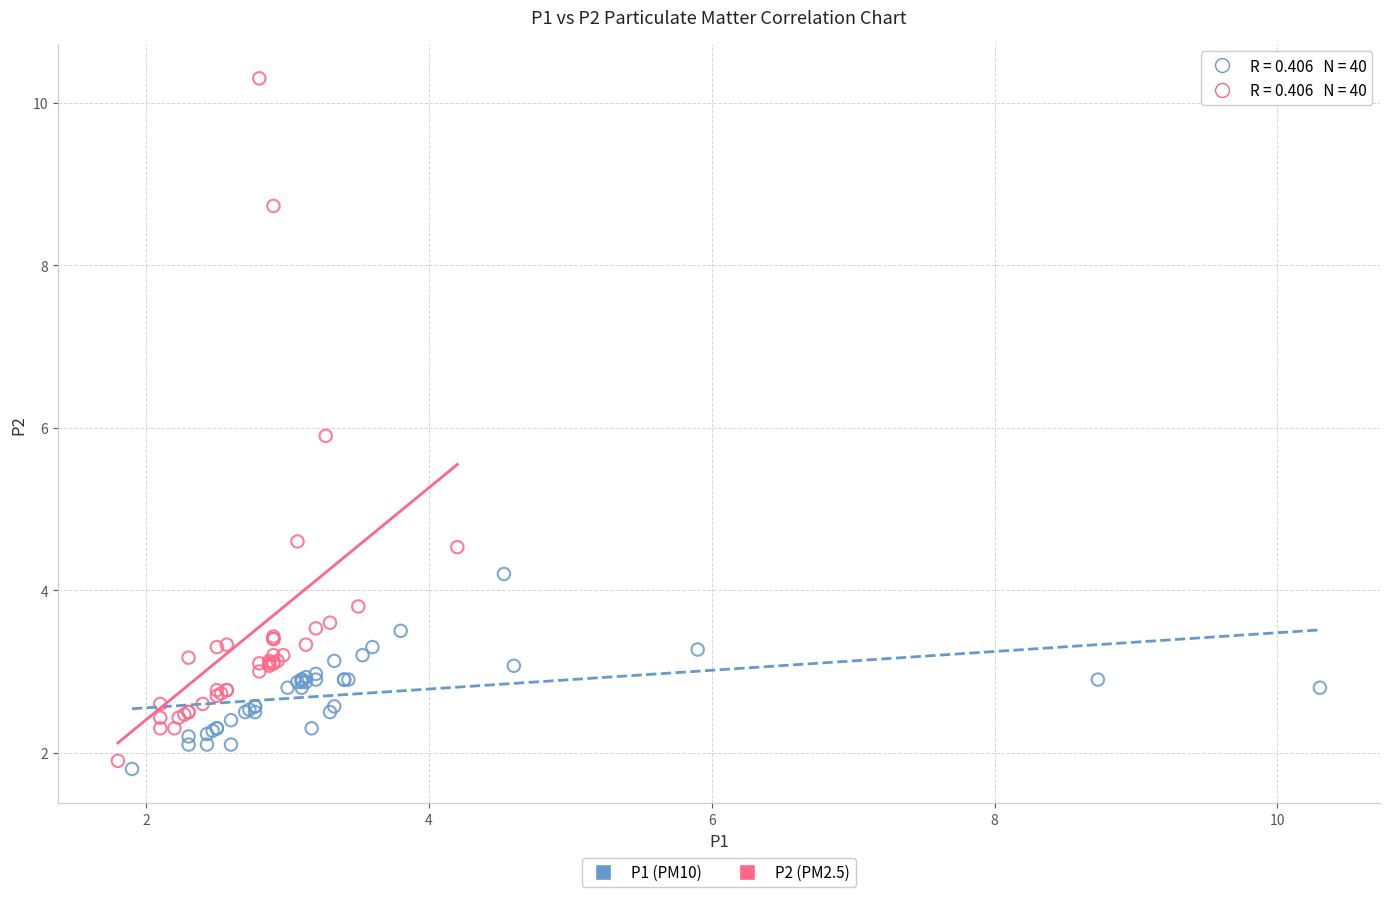

Which series contains the highest Y value?

P2 (PM2.5)